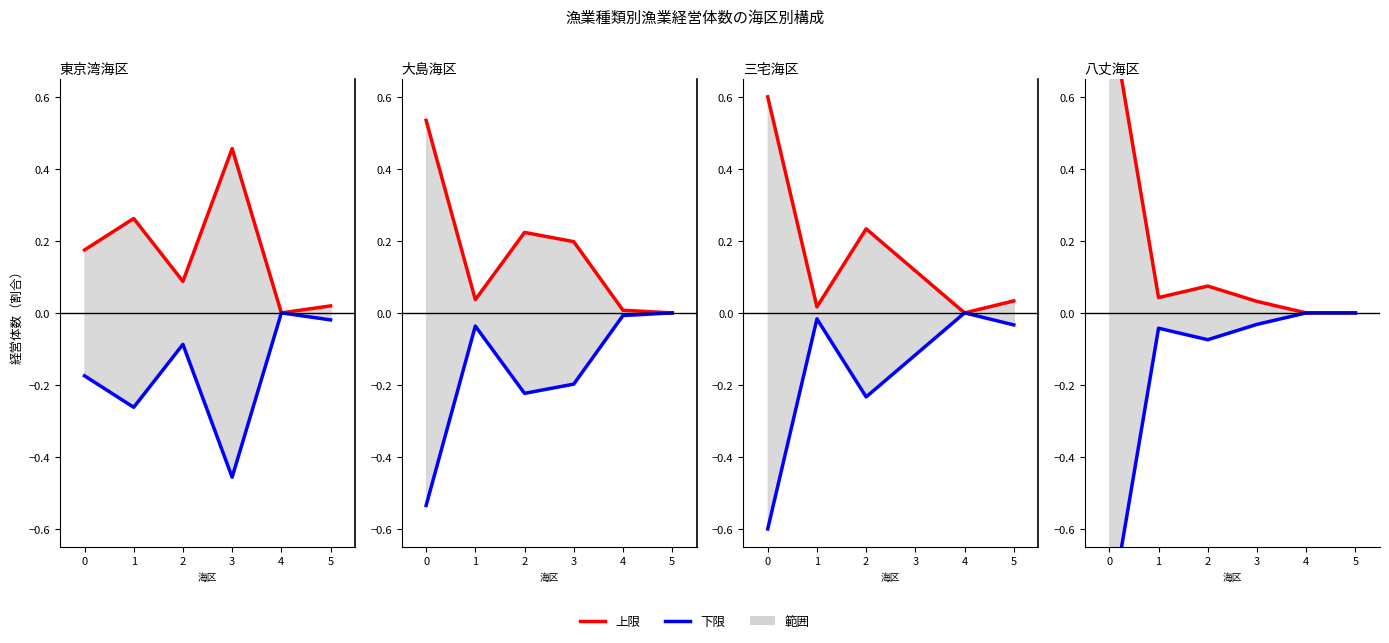

True or false: 上限 and 下限 intersect in this chart.

False